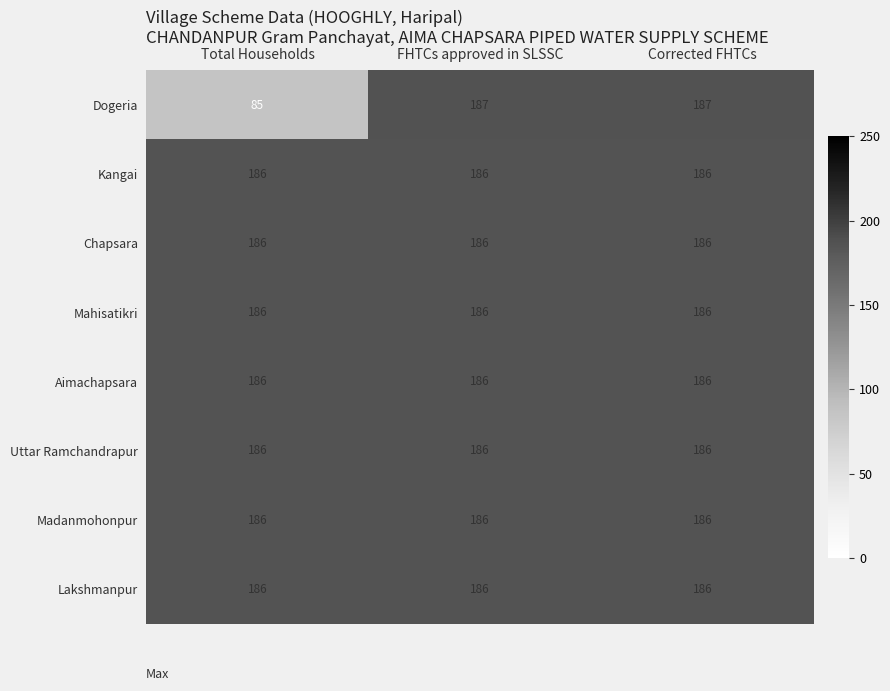

Reading left to right, transcribe all the data shown in this chart.

Dogeria: Total Households=85	FHTCs approved in SLSSC=187	Corrected FHTCs=187
Kangai: Total Households=186	FHTCs approved in SLSSC=186	Corrected FHTCs=186
Chapsara: Total Households=186	FHTCs approved in SLSSC=186	Corrected FHTCs=186
Mahisatikri: Total Households=186	FHTCs approved in SLSSC=186	Corrected FHTCs=186
Aimachapsara: Total Households=186	FHTCs approved in SLSSC=186	Corrected FHTCs=186
Uttar Ramchandrapur: Total Households=186	FHTCs approved in SLSSC=186	Corrected FHTCs=186
Madanmohonpur: Total Households=186	FHTCs approved in SLSSC=186	Corrected FHTCs=186
Lakshmanpur: Total Households=186	FHTCs approved in SLSSC=186	Corrected FHTCs=186